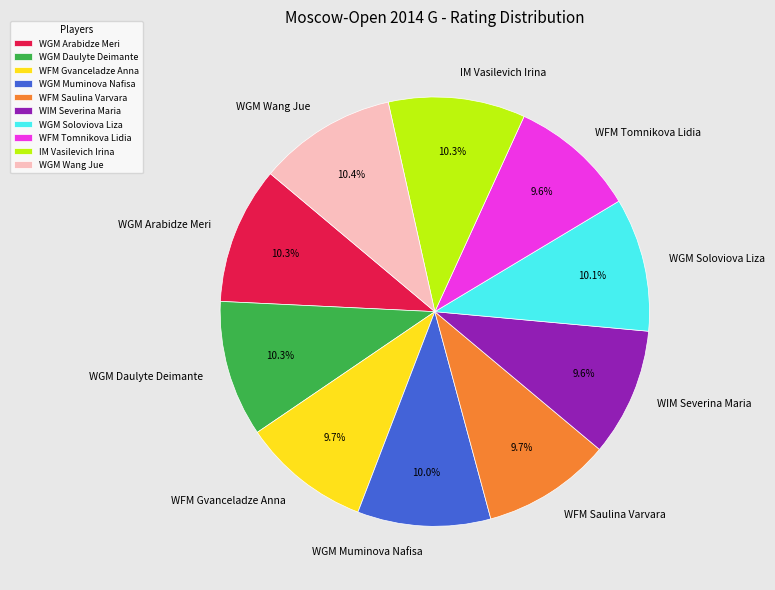

Between WIM Severina Maria and IM Vasilevich Irina, which is larger?

IM Vasilevich Irina